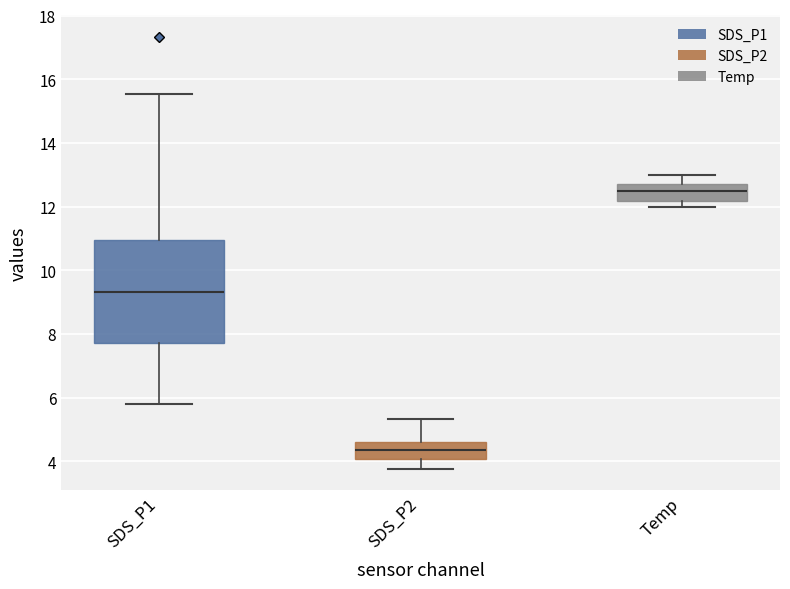

Reading left to right, read every box against the y-axis: the position of its median line, the range the box covers, and the ends of its whiskers. The values are not printed on the chart, so give them approximately, as read against the axis.

SDS_P1: median 9.4, box 7.8 to 11.0, whiskers 5.8 to 15.6
SDS_P2: median 4.4, box 4.0 to 4.6, whiskers 3.8 to 5.4
Temp: median 12.6, box 12.2 to 12.8, whiskers 12.0 to 13.0